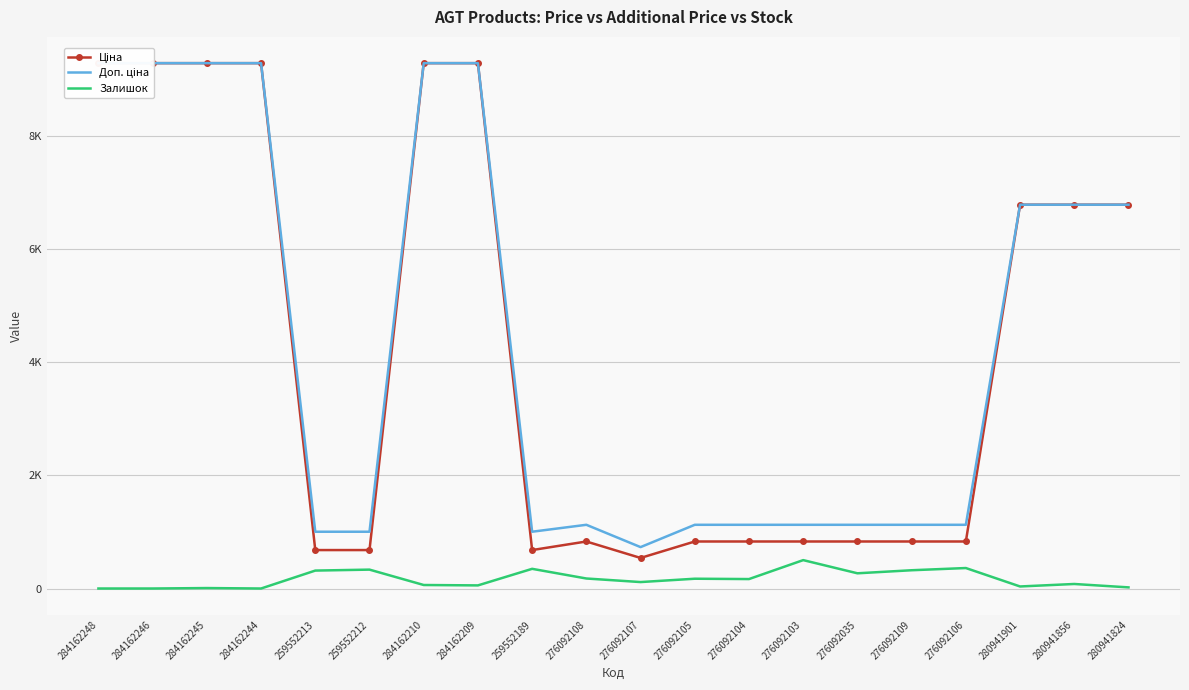

At which category does the chart reach its minimum across all series?

284162248